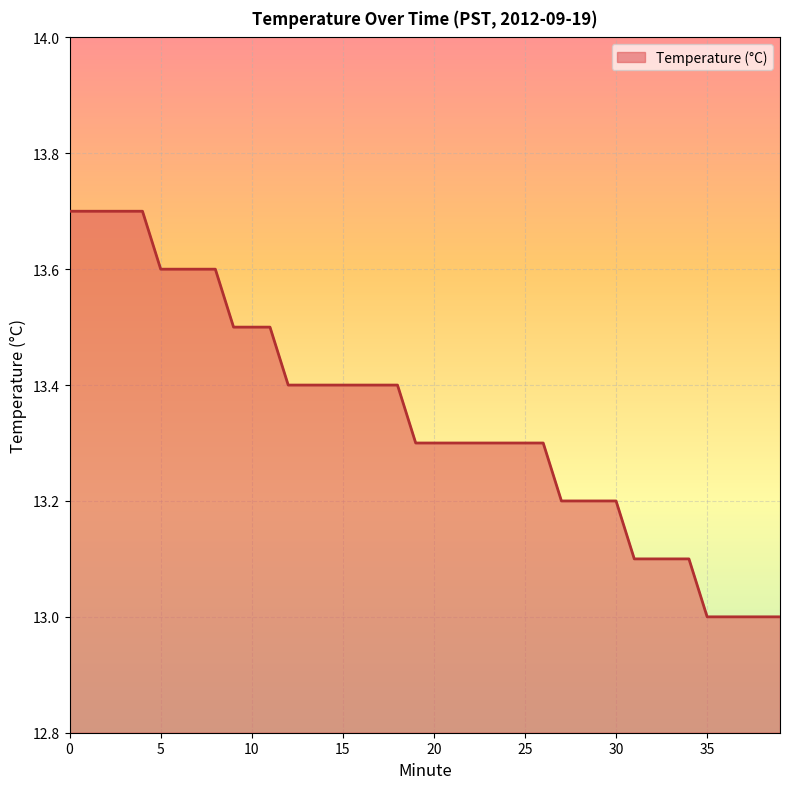

What is the smallest value displayed?

13.0